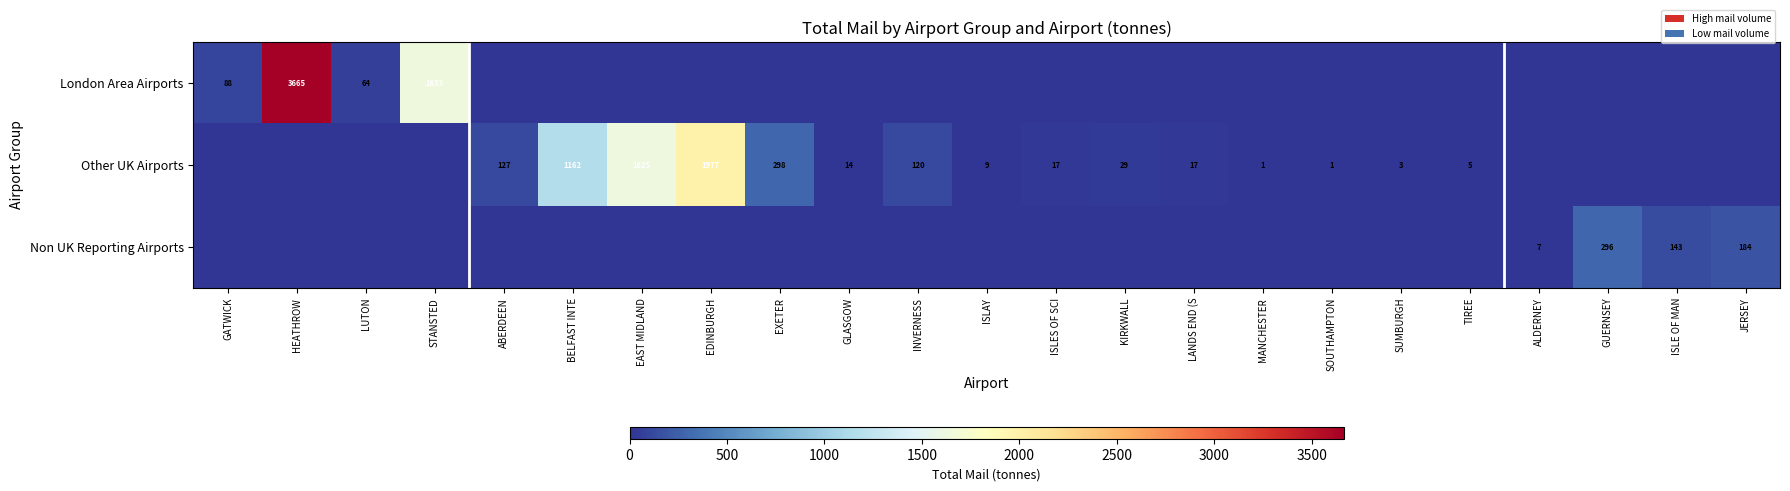

True or false: Other UK Airports has a value of 298 at EXETER.

True